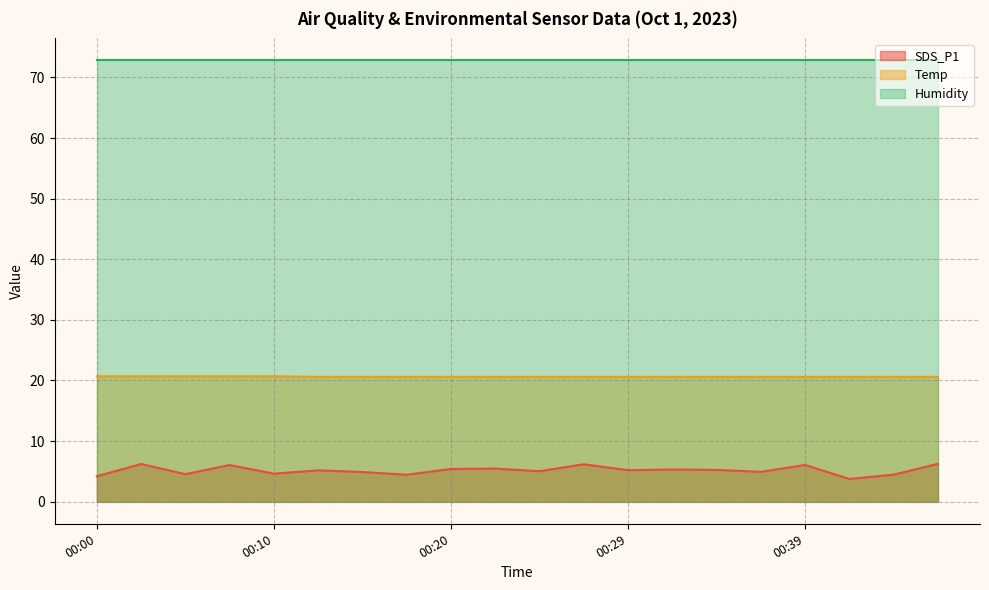

What is the difference between the highest and lowest values at 00:00?

68.6